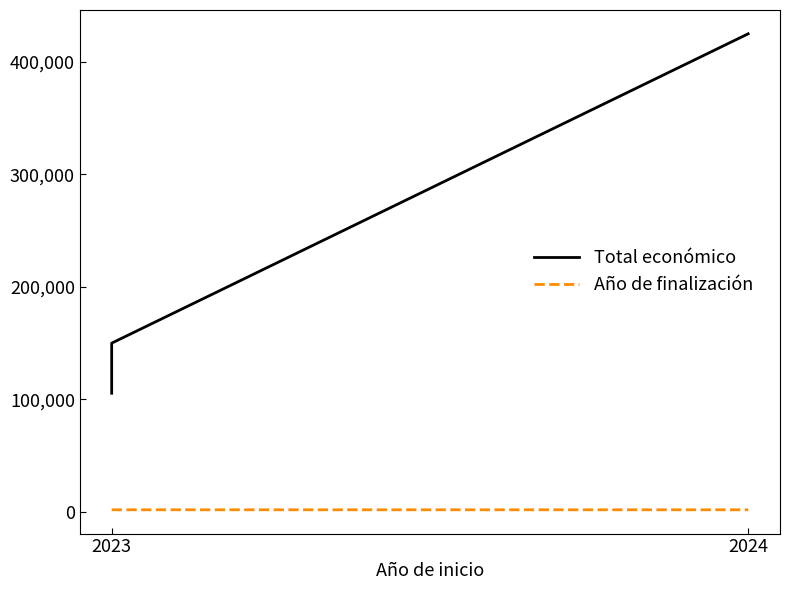

Reading left to right, list all the values displayed in this chart.

Total económico: 105516	150000	424720
Año de finalización: 2026	2026	2027